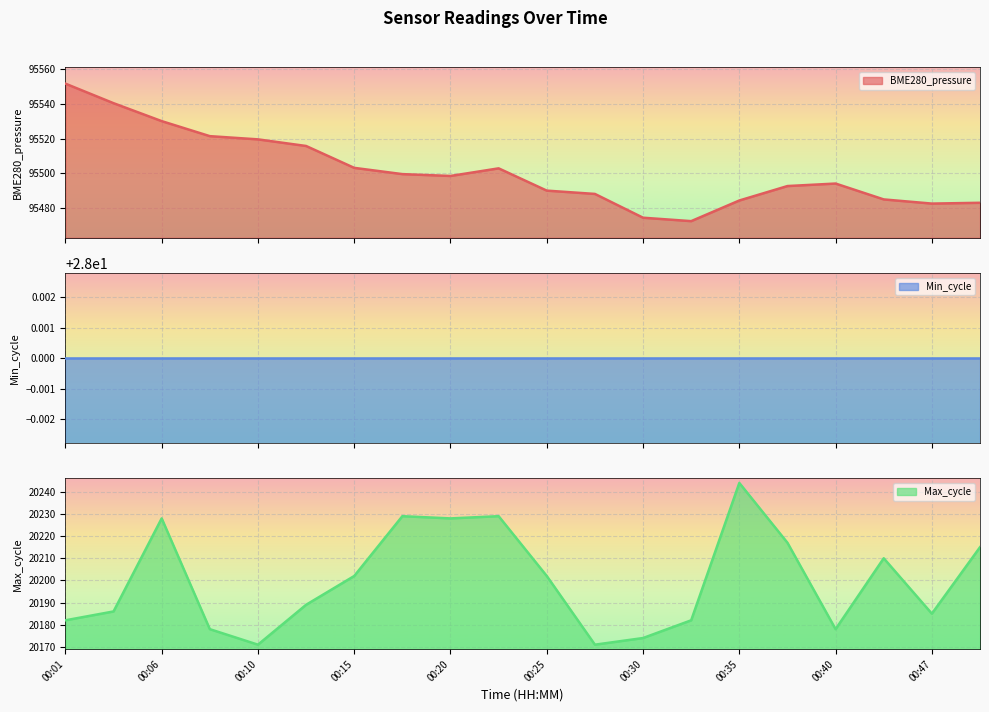

How many data points in Max_cycle are less than 20202?

10